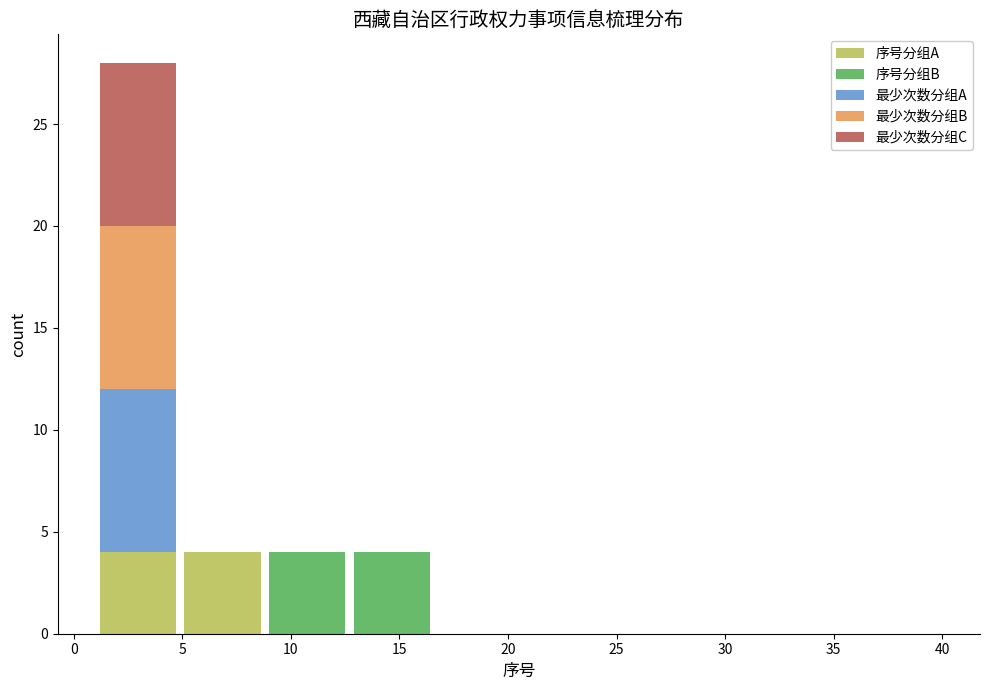

Reading left to right, list every stacked bar in this chart as the range it spans on the x-axis followed by its total height. Neither the bar edges nor the heights are printed on the chart, so give them approximately, as read against the axes.

1.0 to 4.9: 28
4.9 to 8.8: 4
8.8 to 12.7: 4
12.7 to 16.6: 4
16.6 to 20.5: 0
20.5 to 24.4: 0
24.4 to 28.3: 0
28.3 to 32.2: 0
32.2 to 36.1: 0
36.1 to 40.0: 0